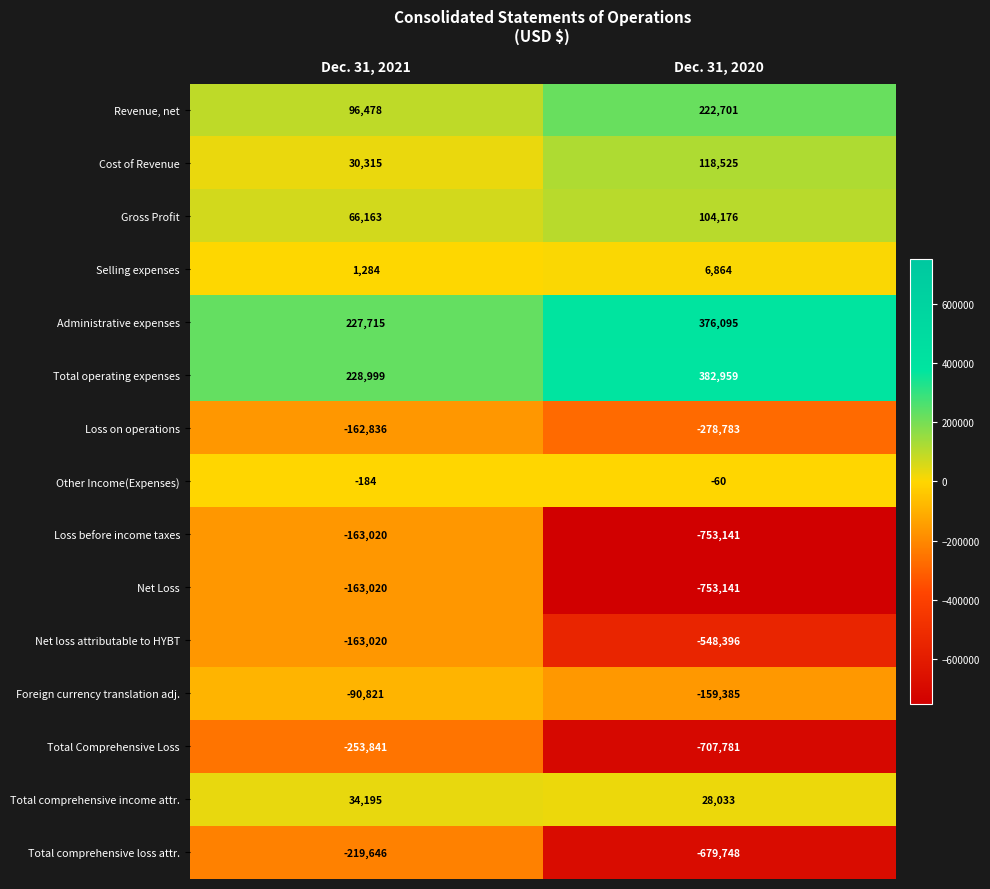

At which category is the sum across all series the highest?

Dec. 31, 2021